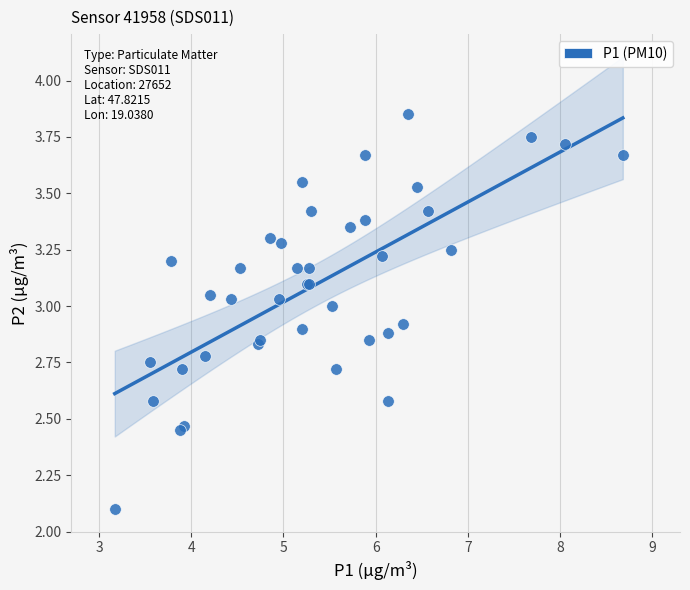

What Y value in the scatter plot is closest to 2?

2.1